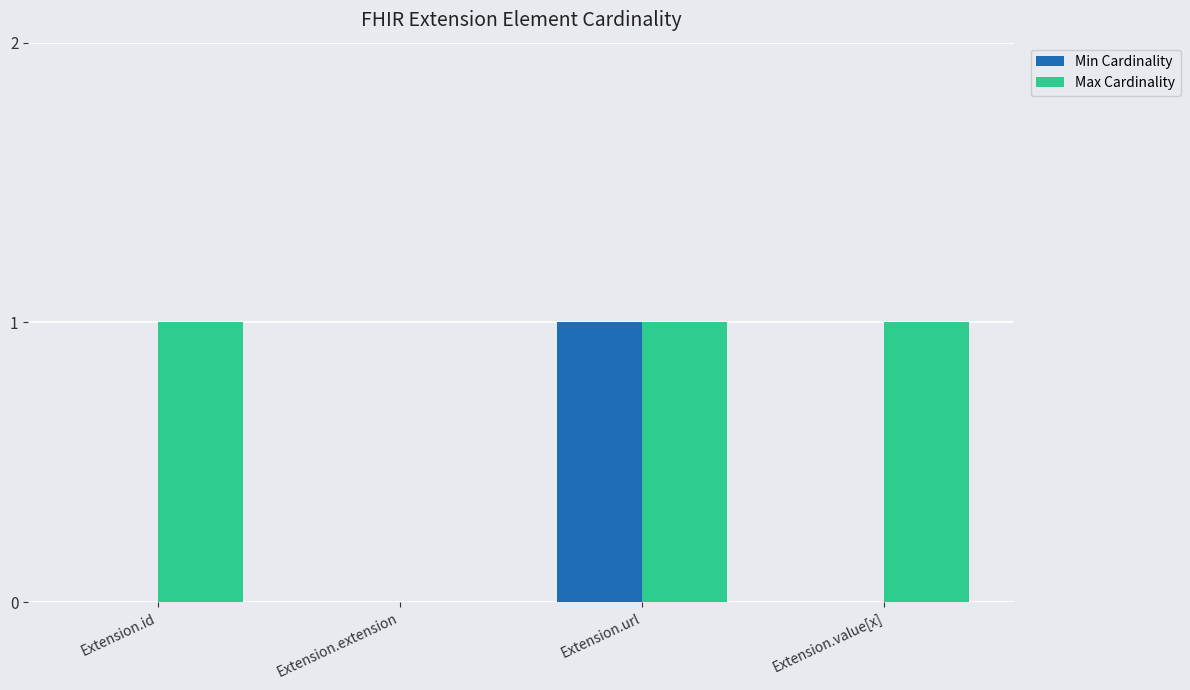

Between Extension.id and Extension.url, which series saw the biggest shift?

Min Cardinality